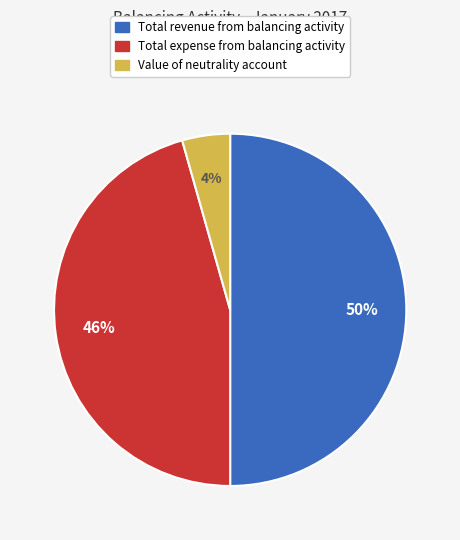

To the nearest percent, what is the average slice percentage?

33%